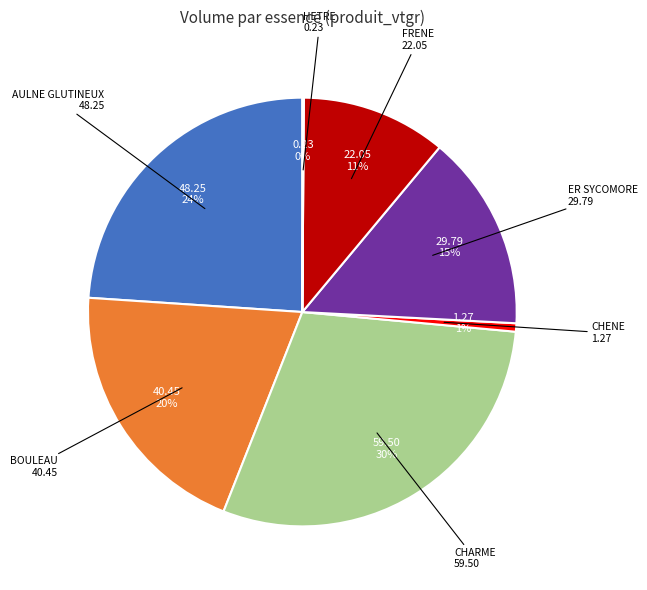

To the nearest percent, what is the average slice percentage?

14%